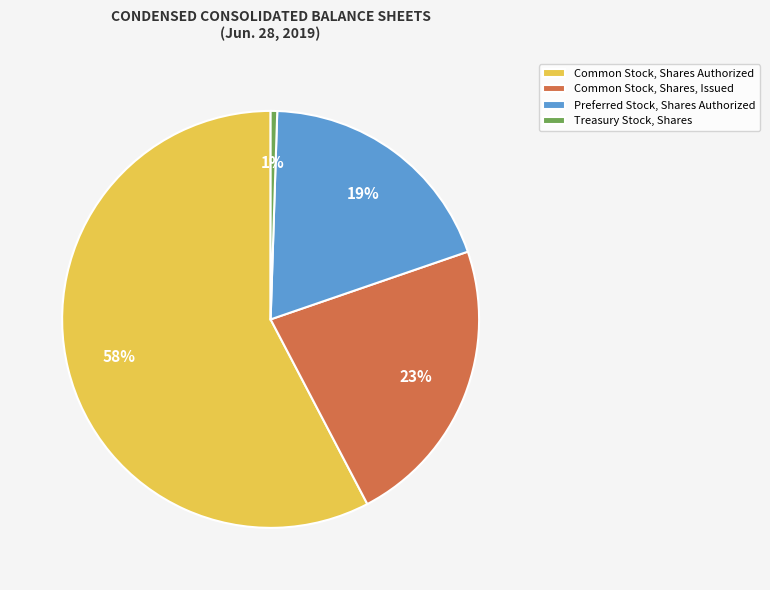

Is there a majority slice in this chart?

Yes